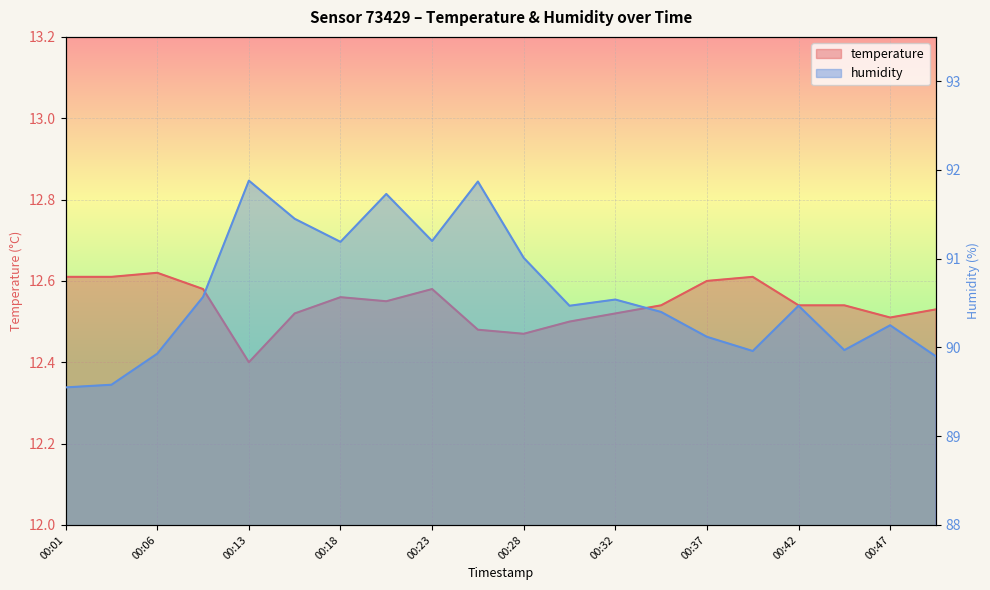

What are all the series names shown in the legend?

temperature, humidity